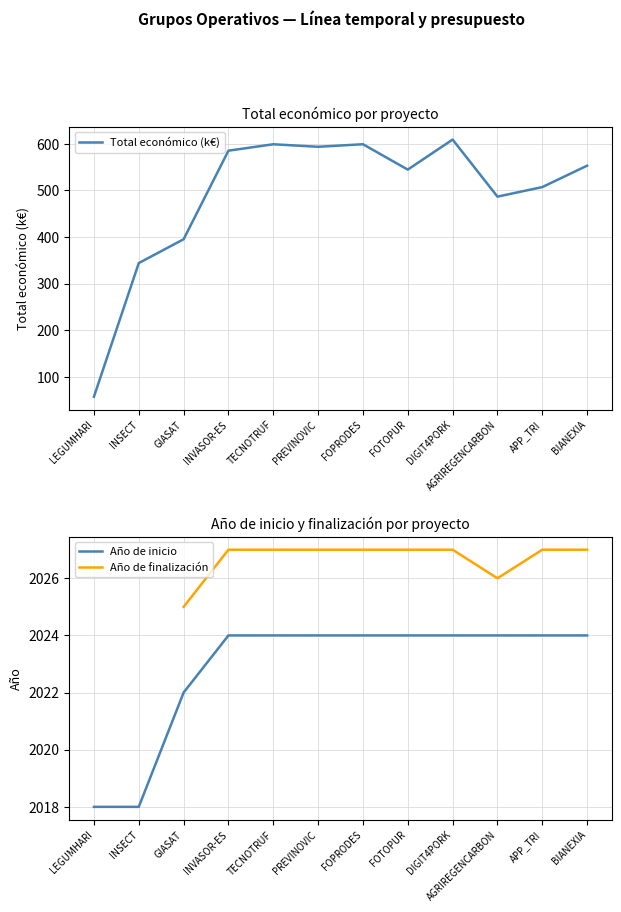

Read the Total económico (k€) value at INVASOR-ES.

585.3